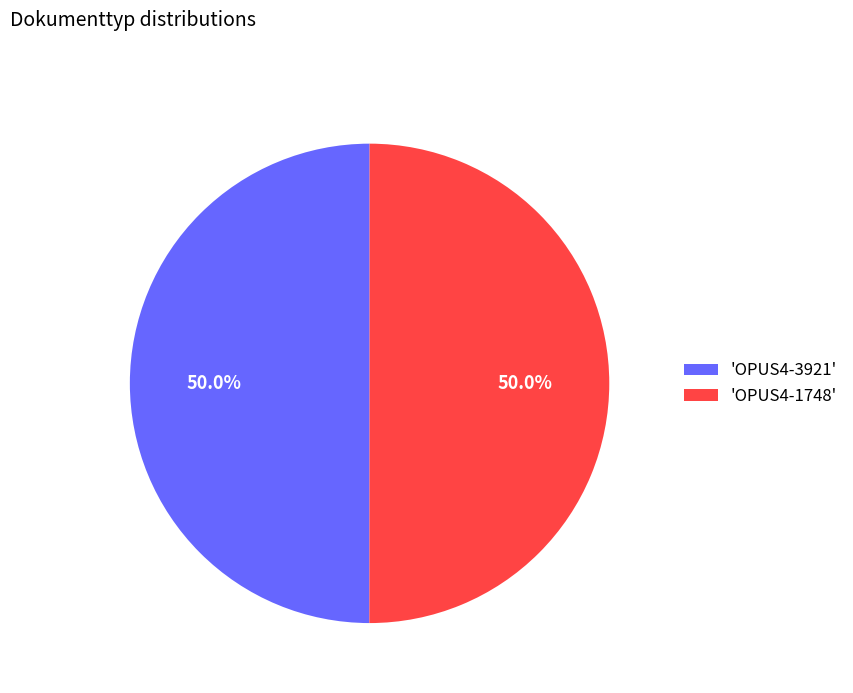

What portion of the pie excludes 'OPUS4-3921'?

50.0%